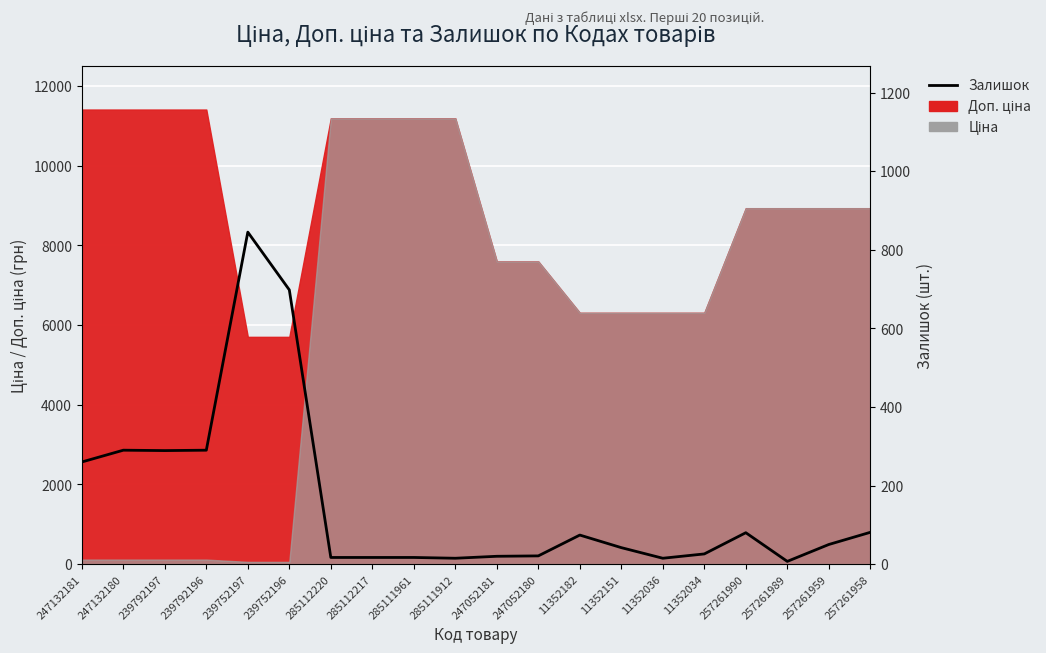

True or false: the data shows 153 at 239792196.

False